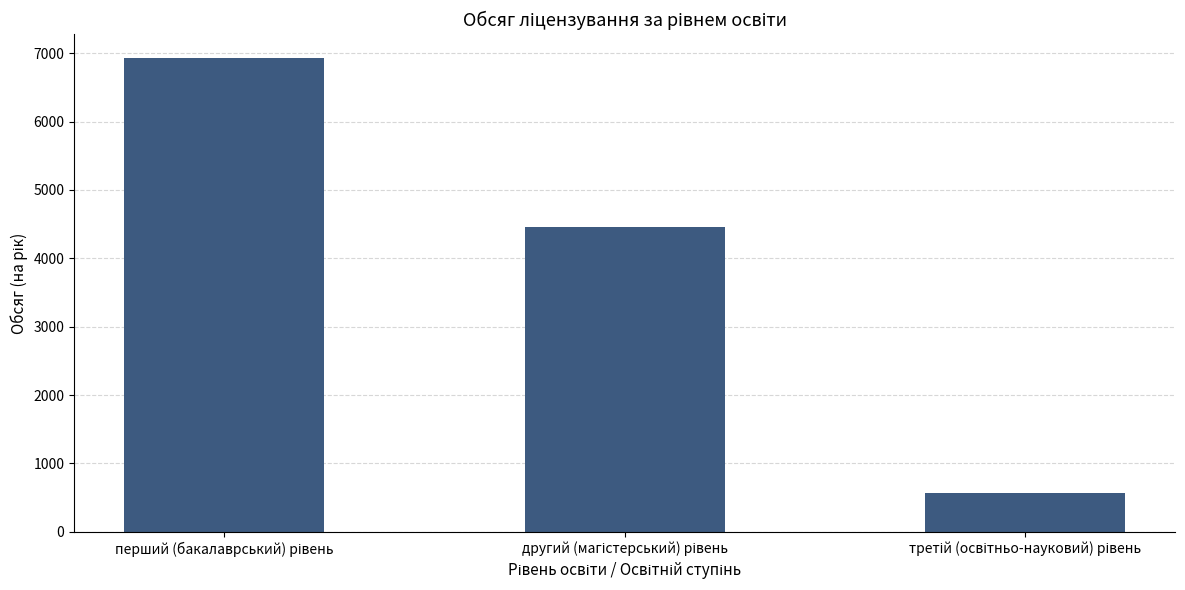

What is the sum of all values?

11952